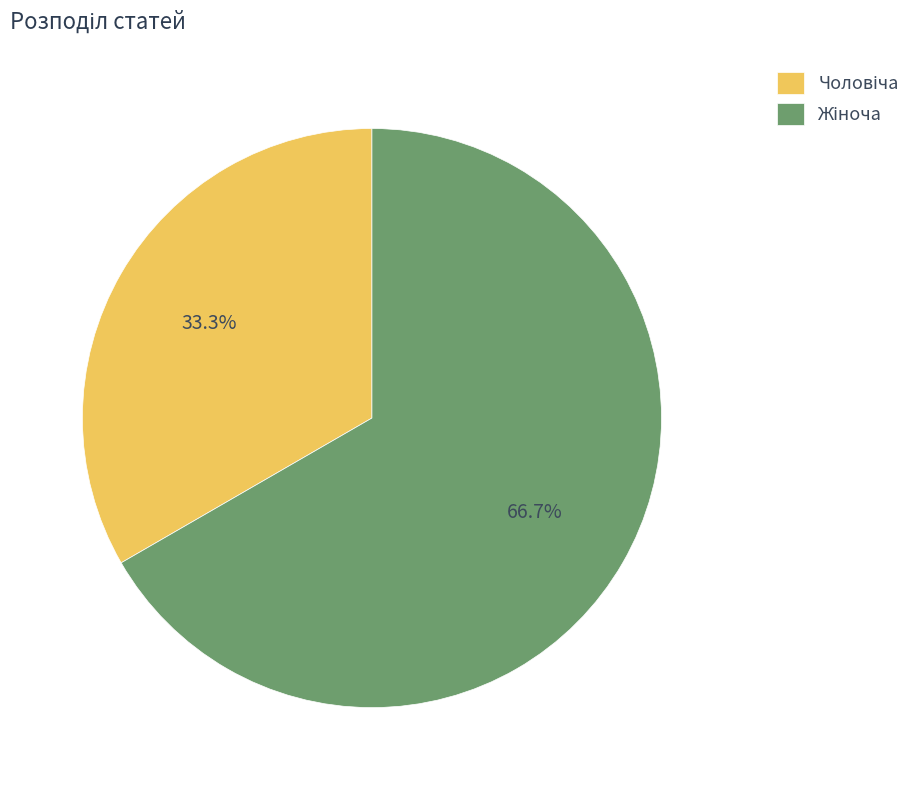

Is there a majority slice in this chart?

Yes